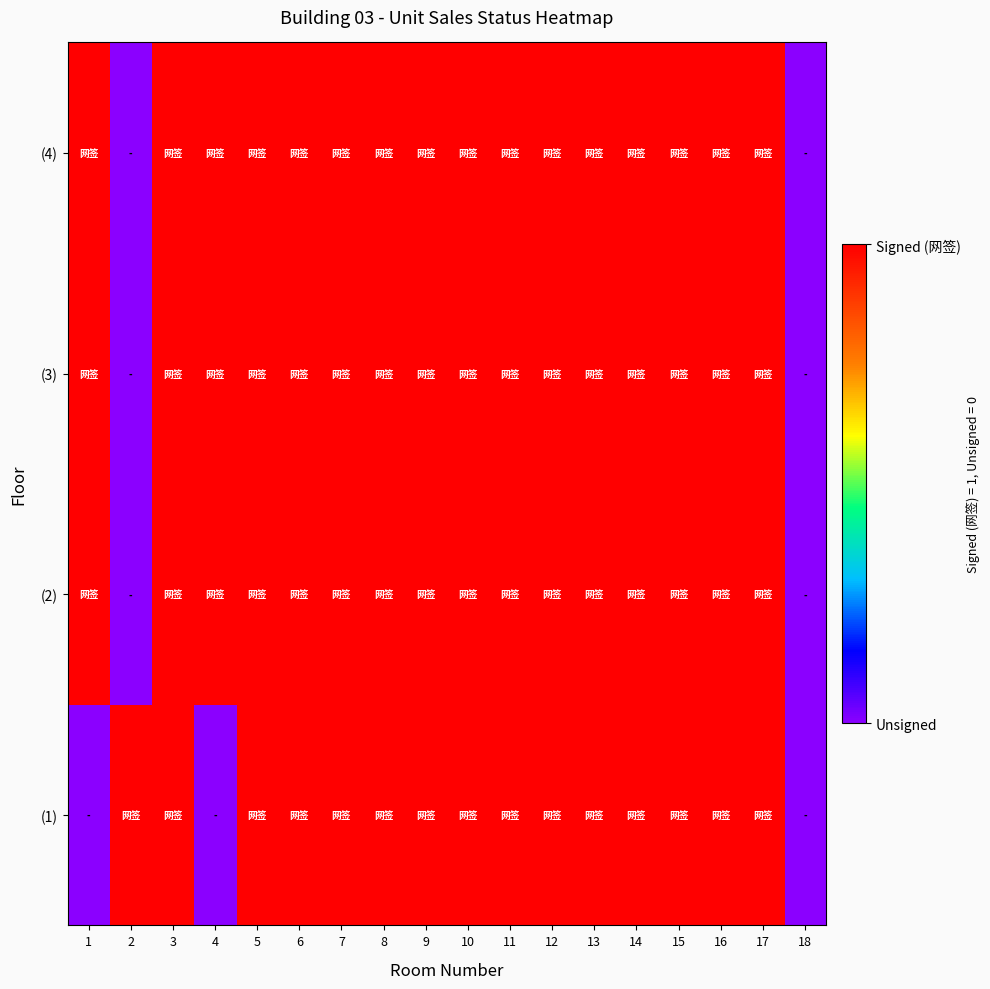

Between 16 and 12, which is larger?

16